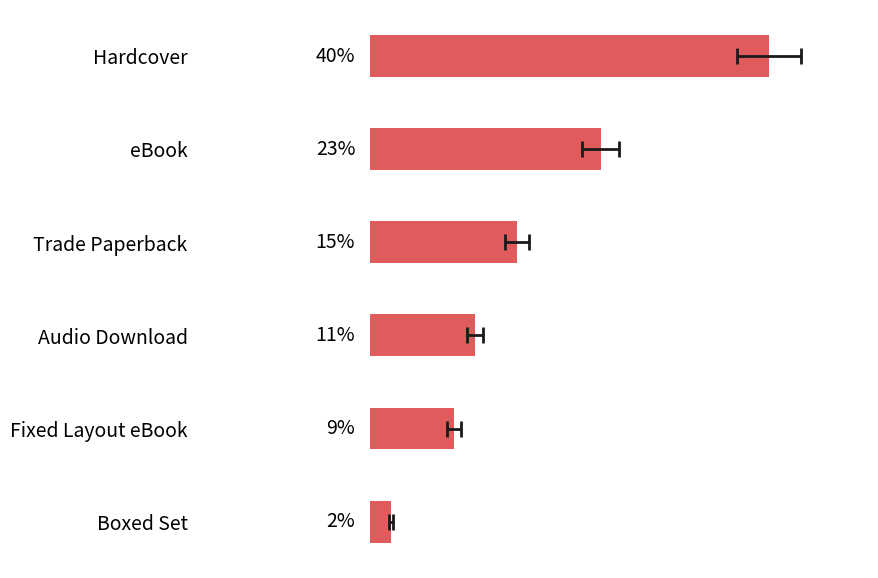

What is the minimum value shown in the chart?

2.1